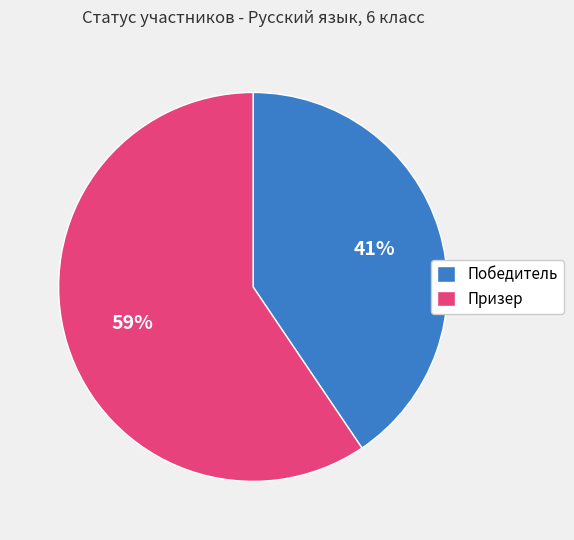

What percentage is the Призер slice, to the nearest percent?

59%